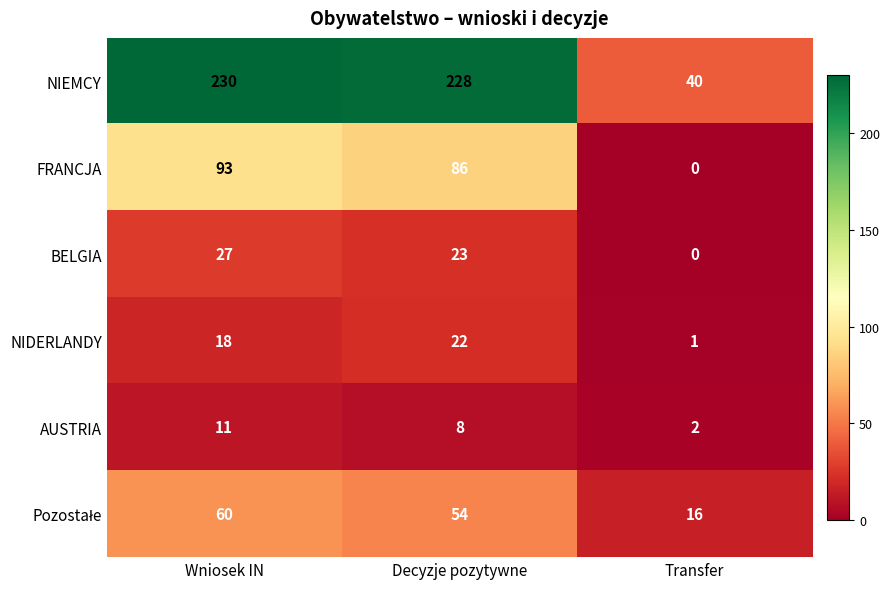

At which category is the sum across all series the highest?

Wniosek IN